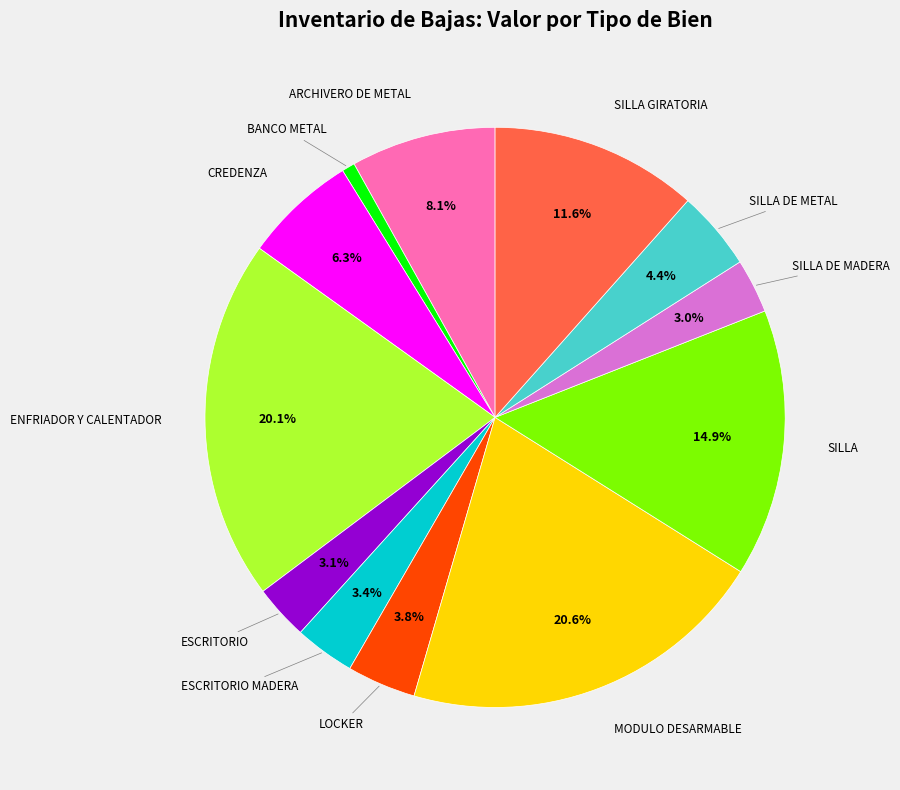

Is there any slice that represents more than half of the pie?

No